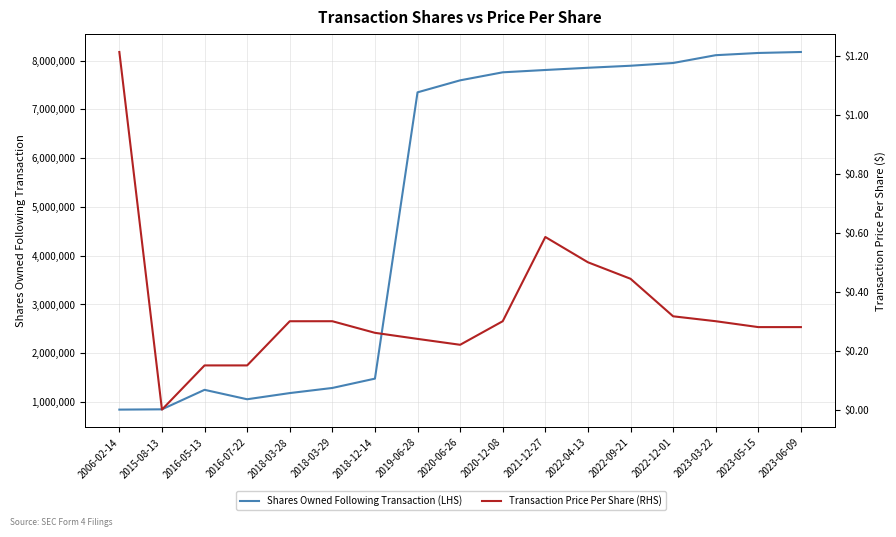

Which series has the largest total across all categories?

Shares Owned Following Transaction (LHS)